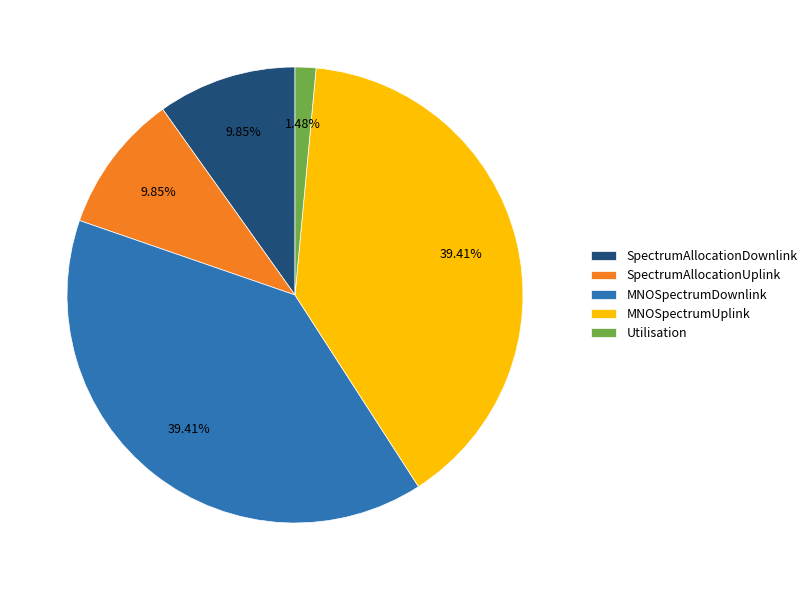

What is the total percentage of SpectrumAllocationUplink and SpectrumAllocationDownlink?

19.7%